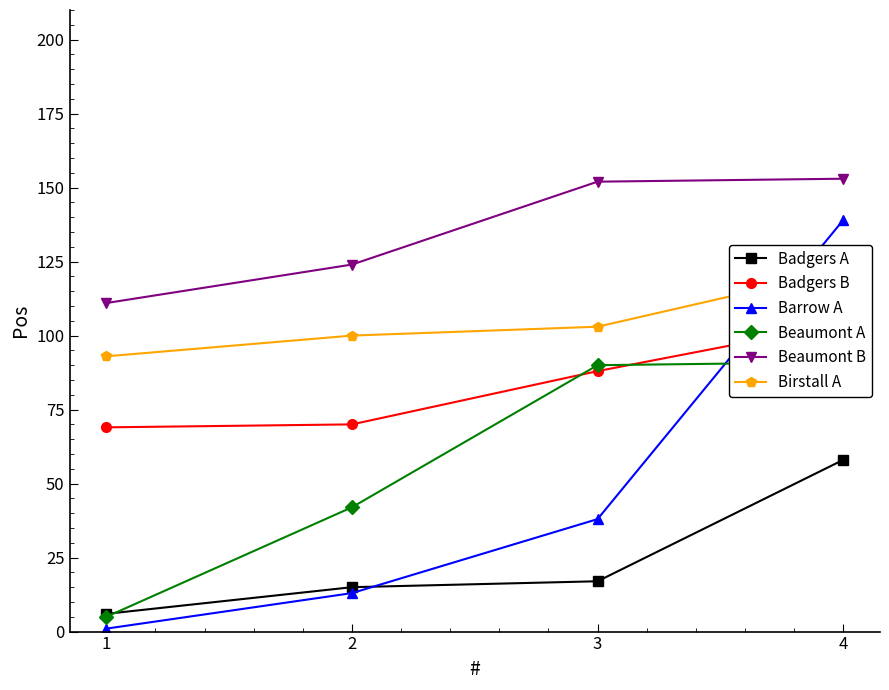

The value of Beaumont A at 3 is 40. True or false?

False